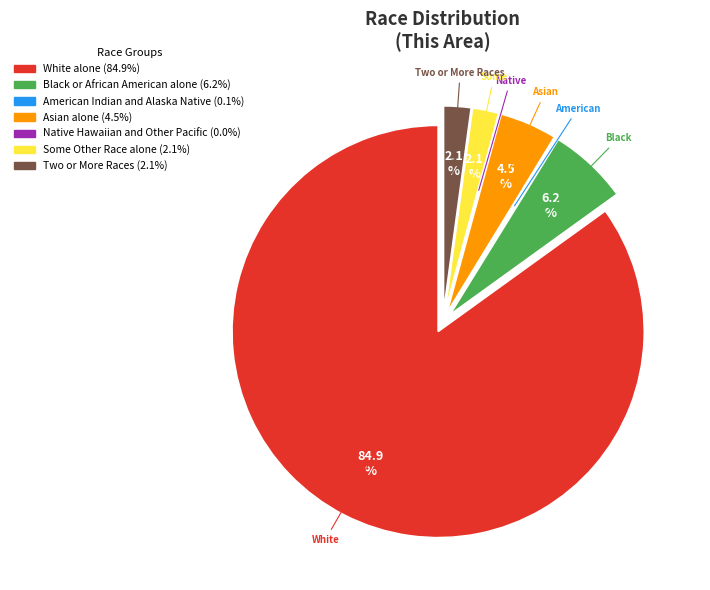

Is there a majority slice in this chart?

Yes